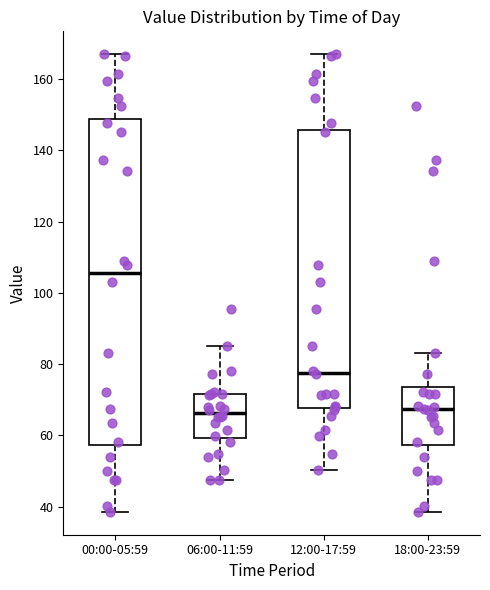

Reading left to right, transcribe this box plot: for each box, give where its median line is, the range the box spans, and where its two whiskers end, as read against the y-axis. The values are not printed on the chart, so give them approximately, as read against the axis.

00:00-05:59: median 106, box 58 to 148, whiskers 38 to 168
06:00-11:59: median 66, box 60 to 72, whiskers 48 to 86
12:00-17:59: median 78, box 68 to 146, whiskers 50 to 168
18:00-23:59: median 68, box 58 to 74, whiskers 38 to 84